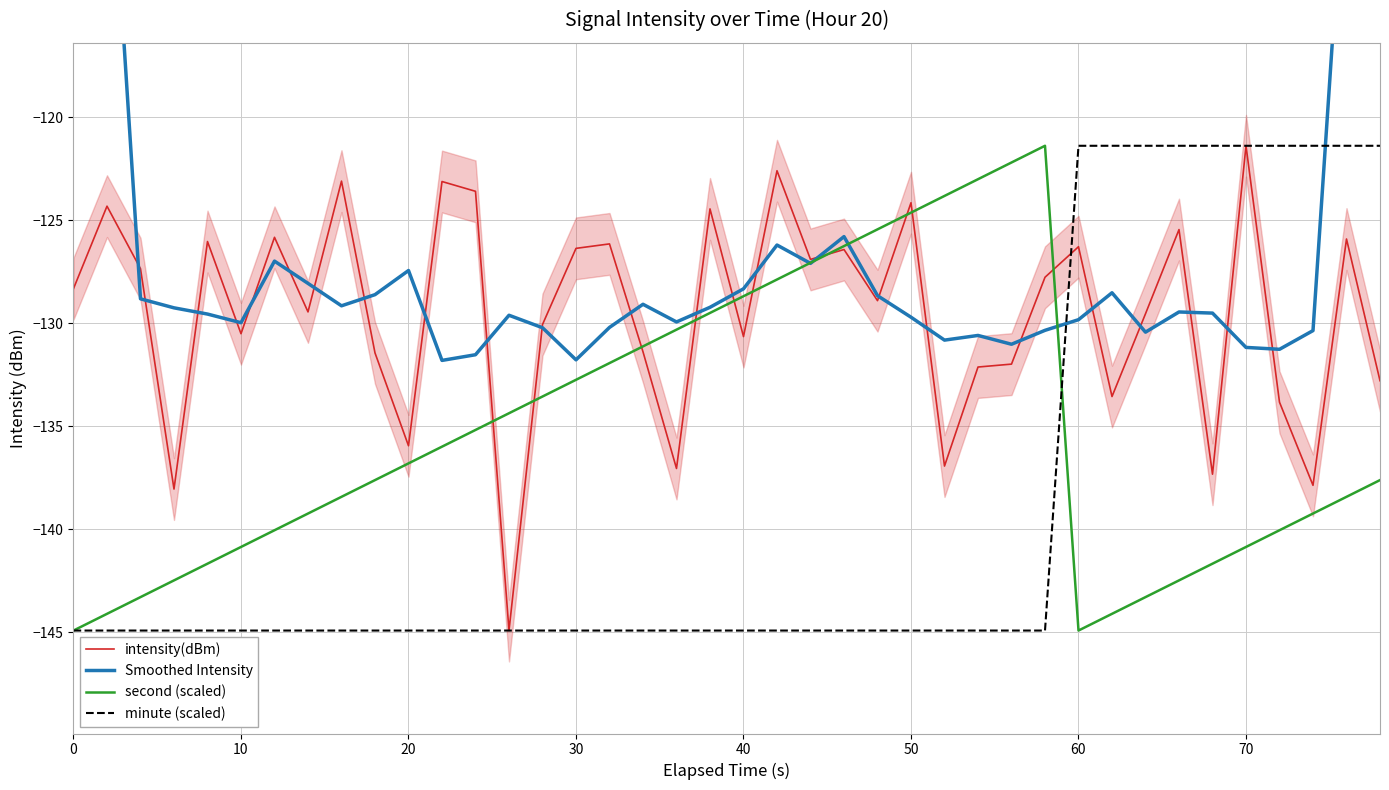

True or false: intensity(dBm) has a value of -64.5 at 40.

False